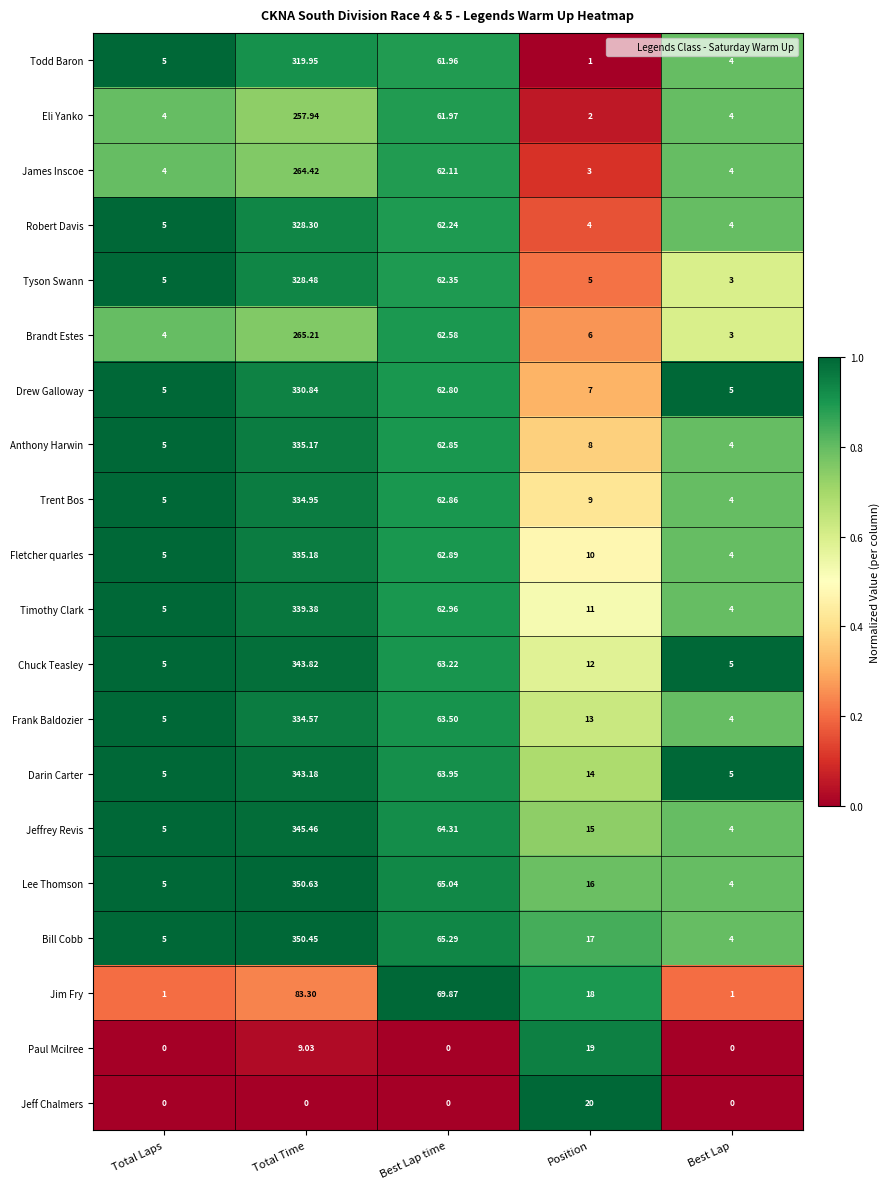

At which label is Todd Baron closest to 160?

Best Lap time